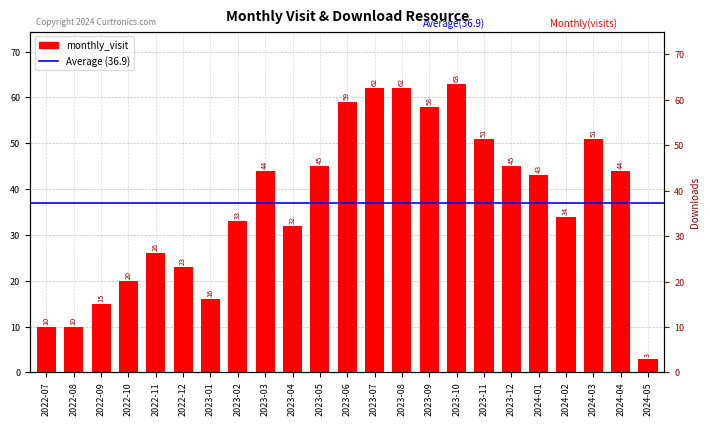

What is the sum of the monthly_download_resource values at 2023-03 and 2023-11?

24